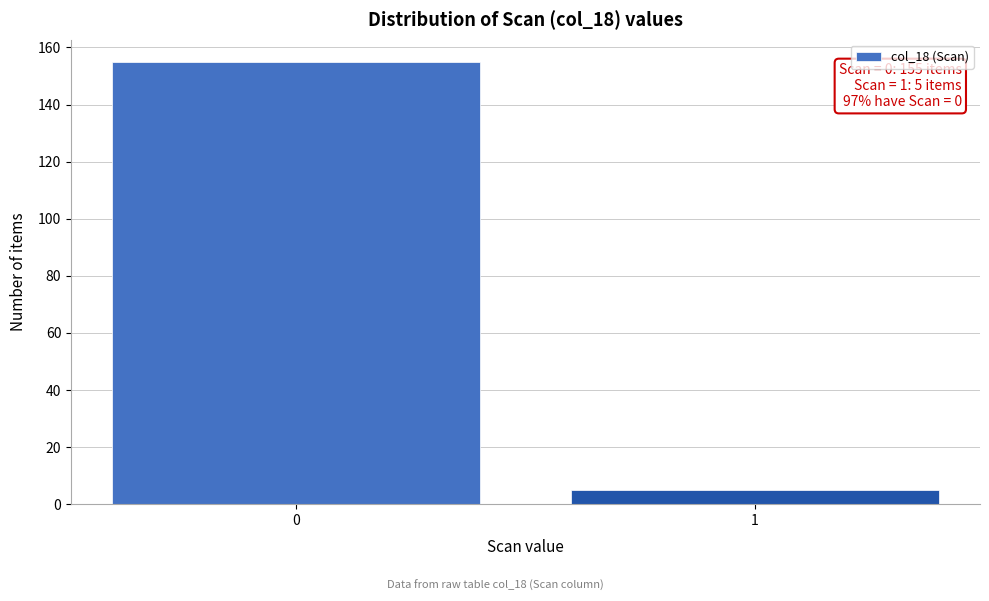

Reading left to right, list all the values displayed in this chart.

155	5